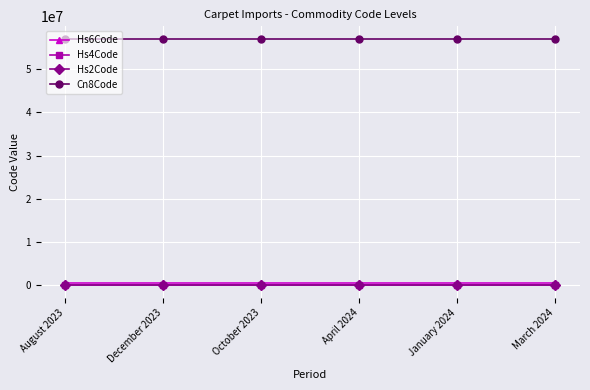

What is the label of the 5th point from the left?

January 2024